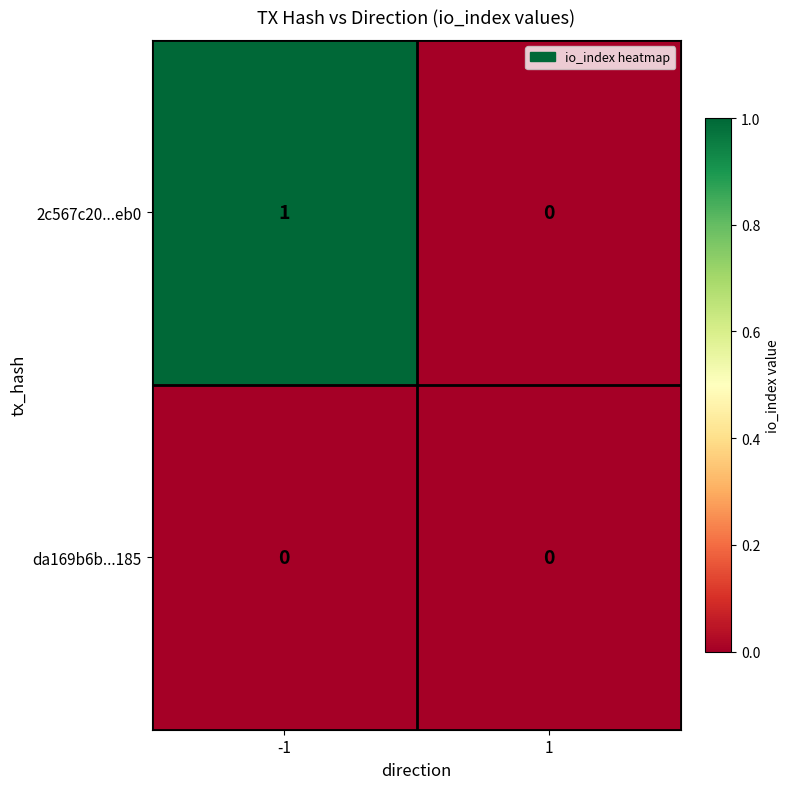

What is the total value across all series at -1?

1